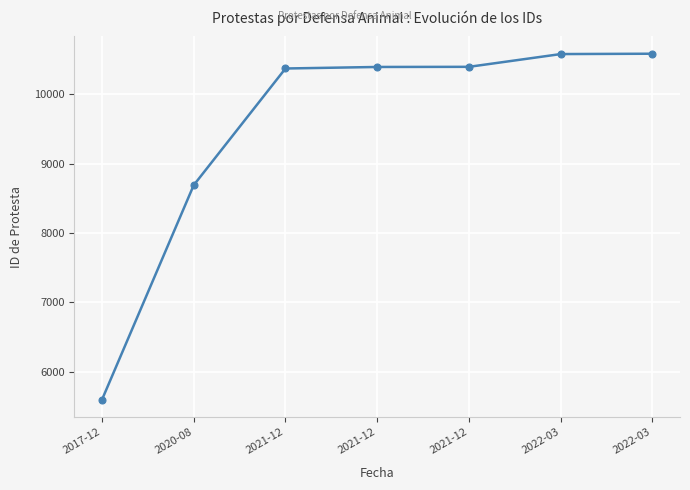

The chart shows a value of 10578 at 2022-03. True or false?

True